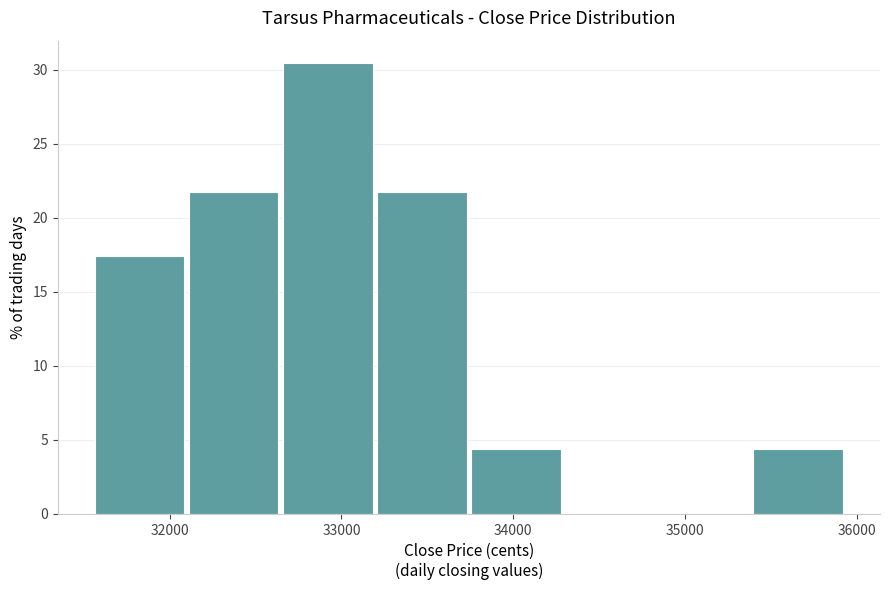

Reading left to right, transcribe this chart: for each bar, give the range it covers on the x-axis and its height. Neither the bar edges nor the heights are printed on the chart, so give them approximately, as read against the axes.

31600 to 32100: 17.5
32100 to 32700: 21.5
32700 to 33200: 30.5
33200 to 33800: 21.5
33800 to 34300: 4.5
34300 to 34800: 0
34800 to 35400: 0
35400 to 35900: 4.5